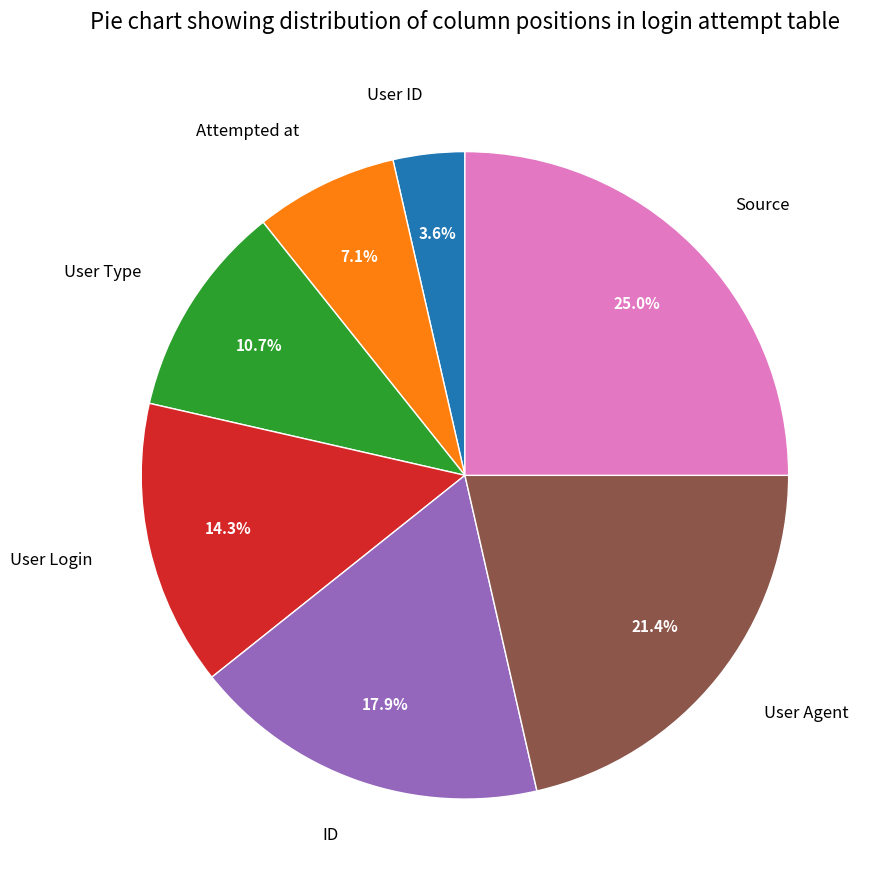

To the nearest percent, what is the difference between the largest and smallest slice percentages?

21%